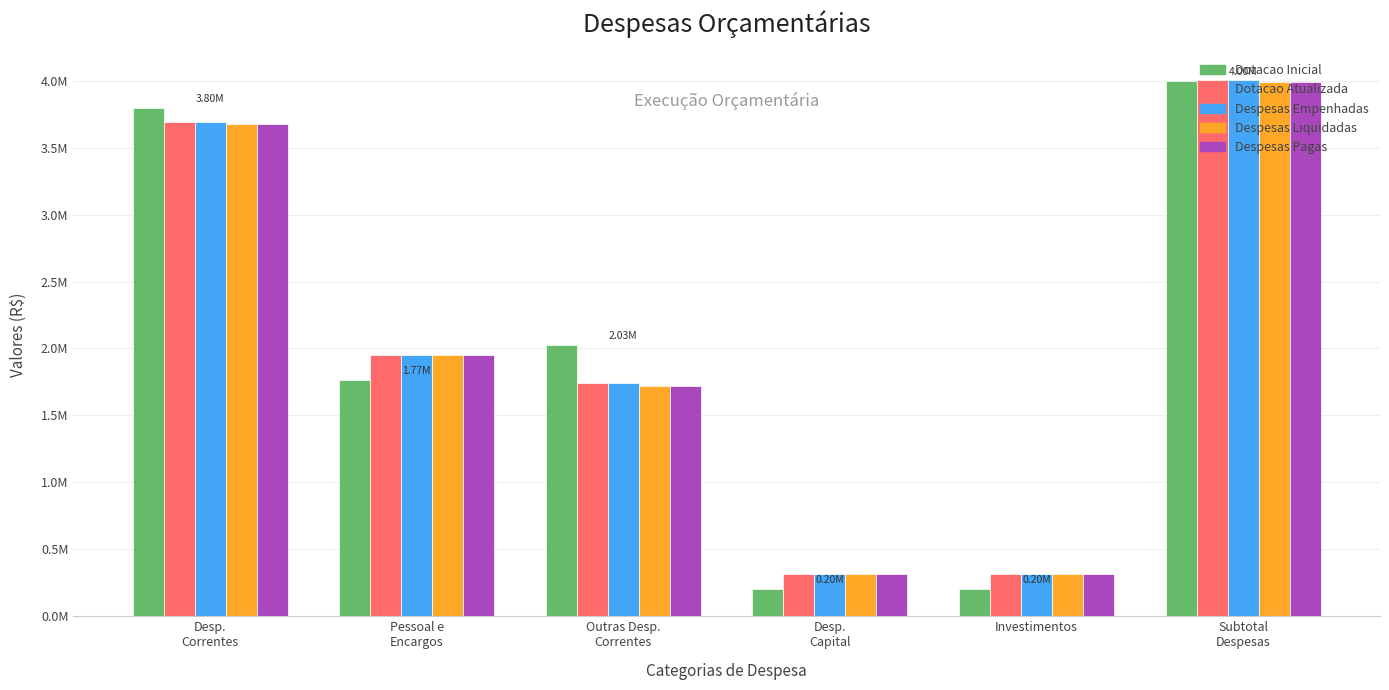

At Desp.
Correntes, list the series in order from smallest to largest.

Despesas Pagas, Despesas Liquidadas, Despesas Empenhadas, Dotacao Atualizada, Dotacao Inicial